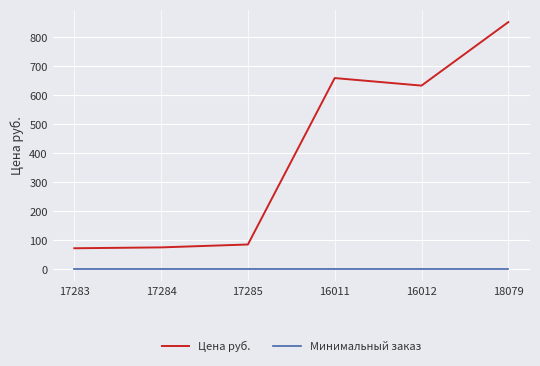

Is this an area chart (filled region under the line)?

No